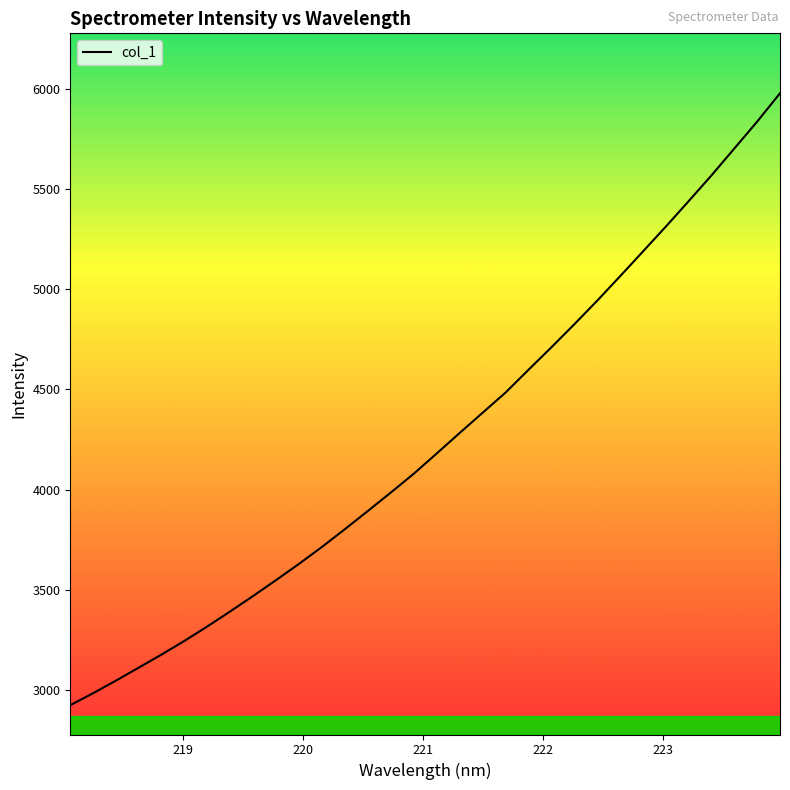

What is the average value?

4245.1